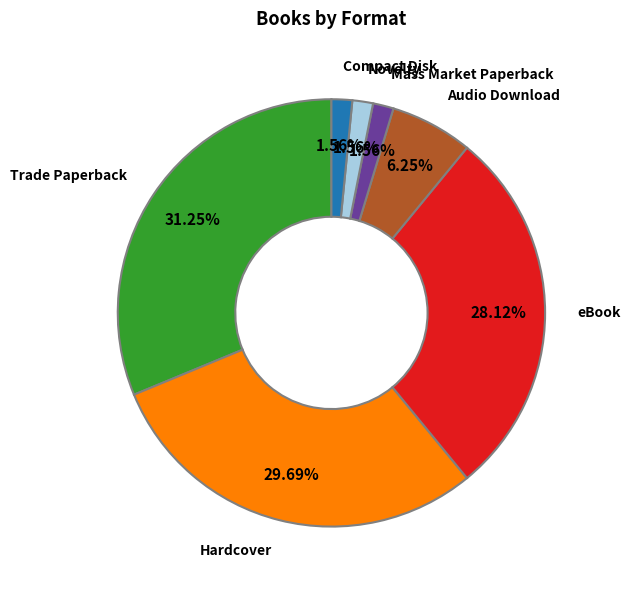

What percentage is the Mass Market Paperback slice, to the nearest percent?

2%